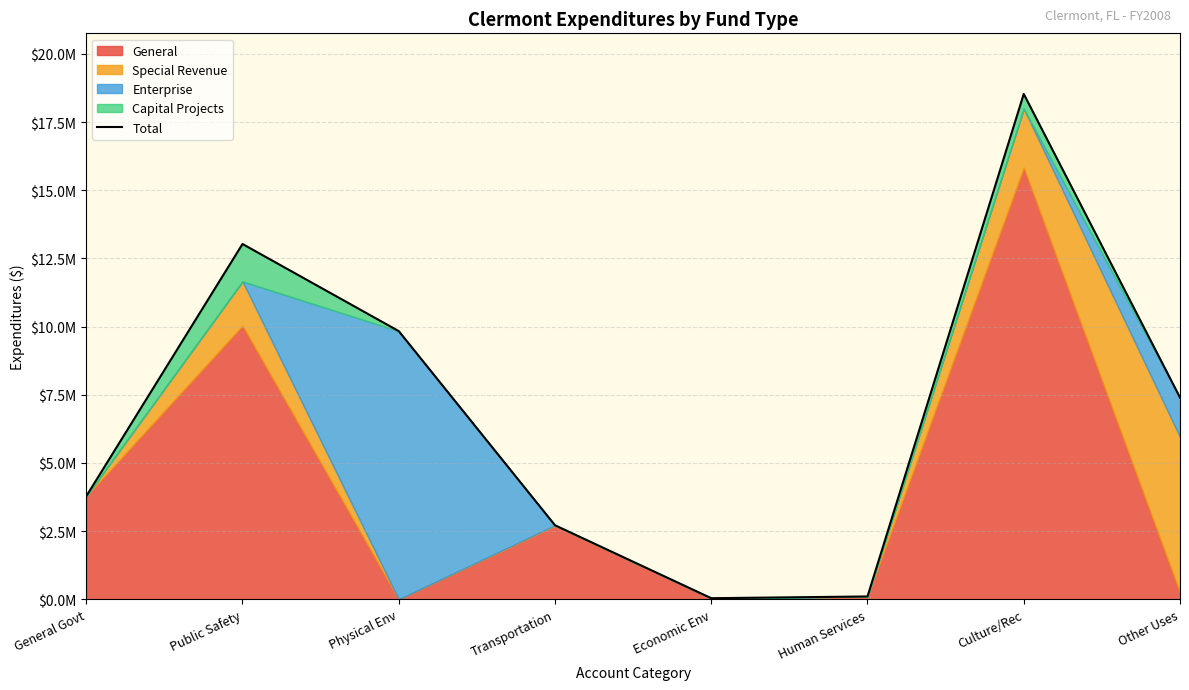

Does the chart display data point markers on the line(s)?

No